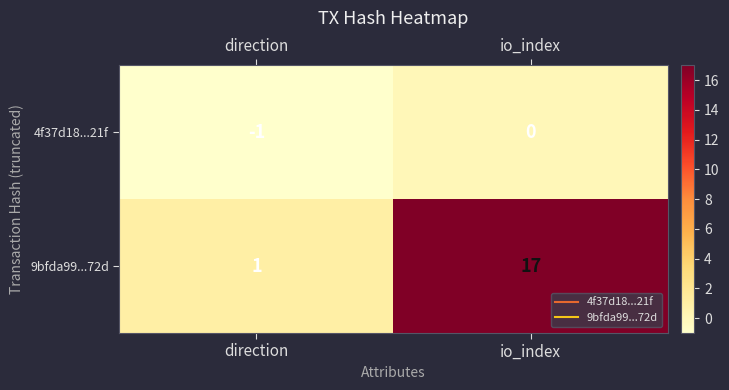

Is it true that 9bfda99...72d equals 1 at direction?

True